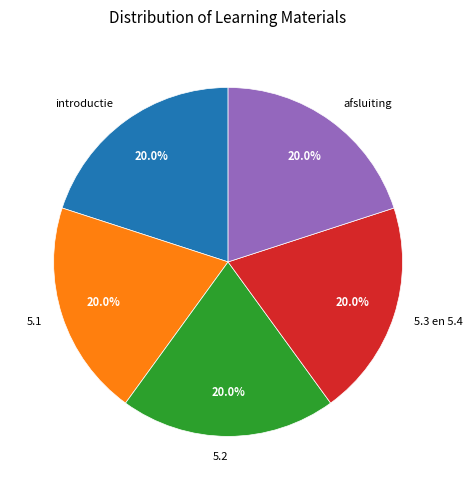

Is afsluiting the majority of the pie?

No